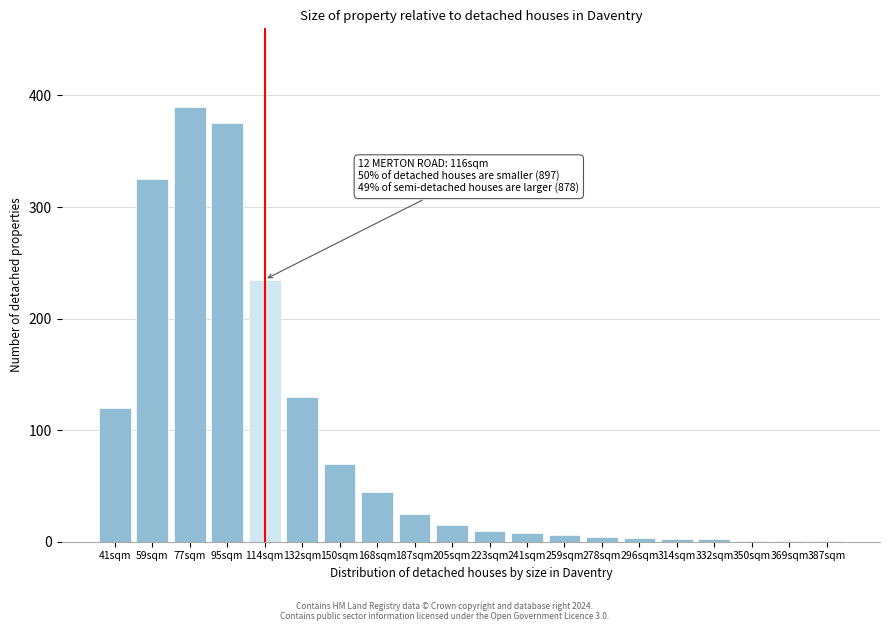

Read the value at 168sqm.

45